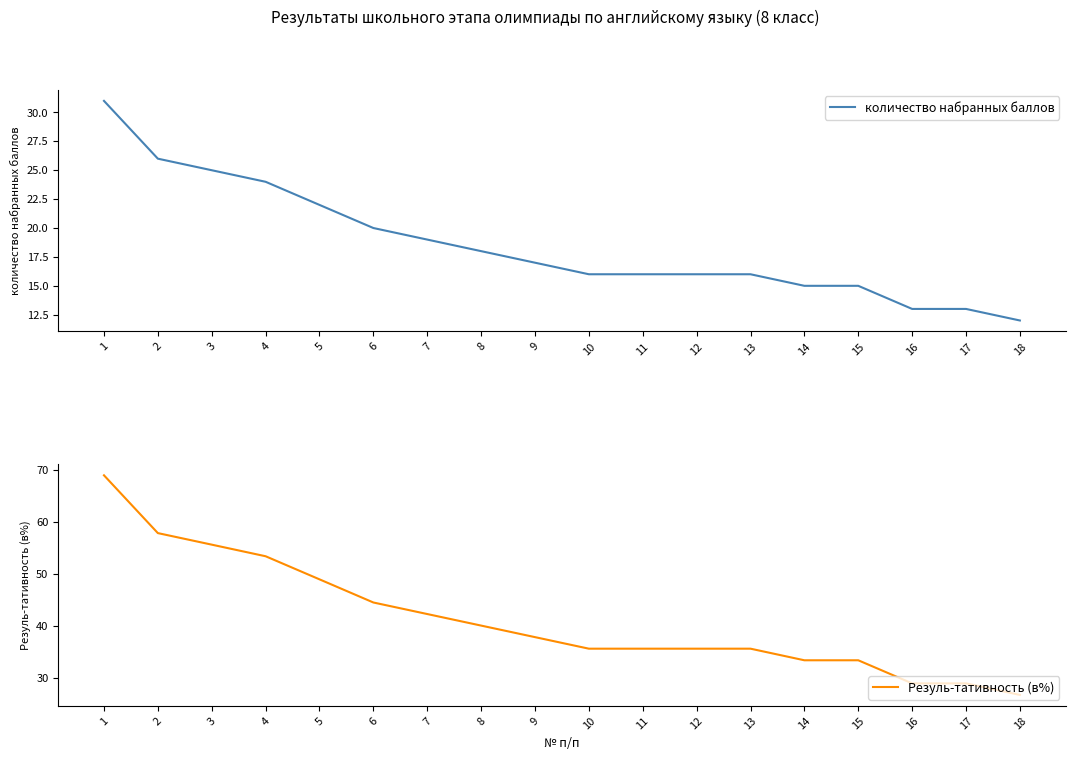

Which category has the highest value across all series?

1